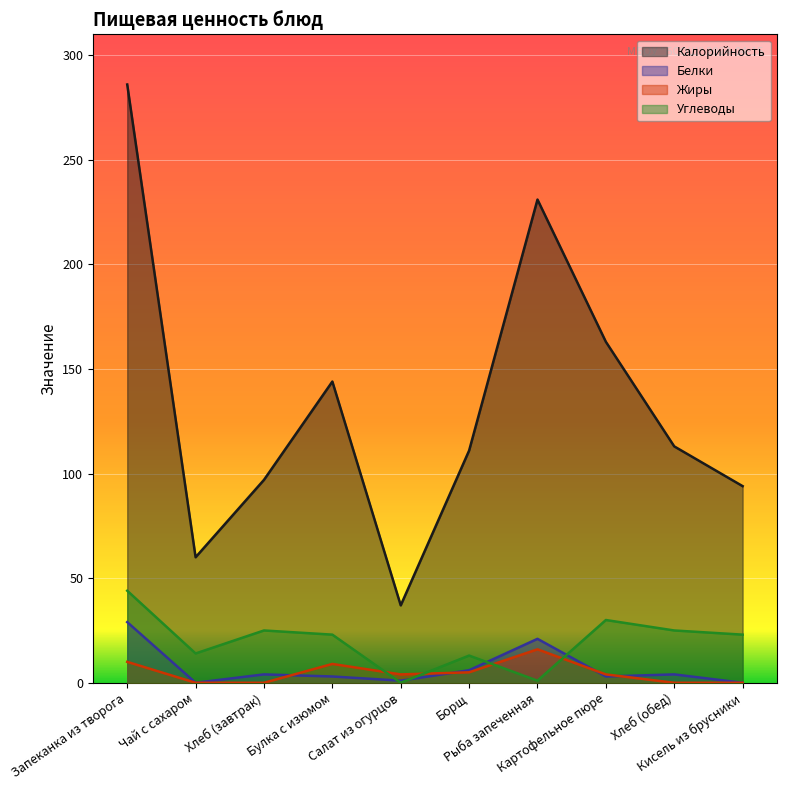

Which series has the largest range (max minus min)?

Калорийность